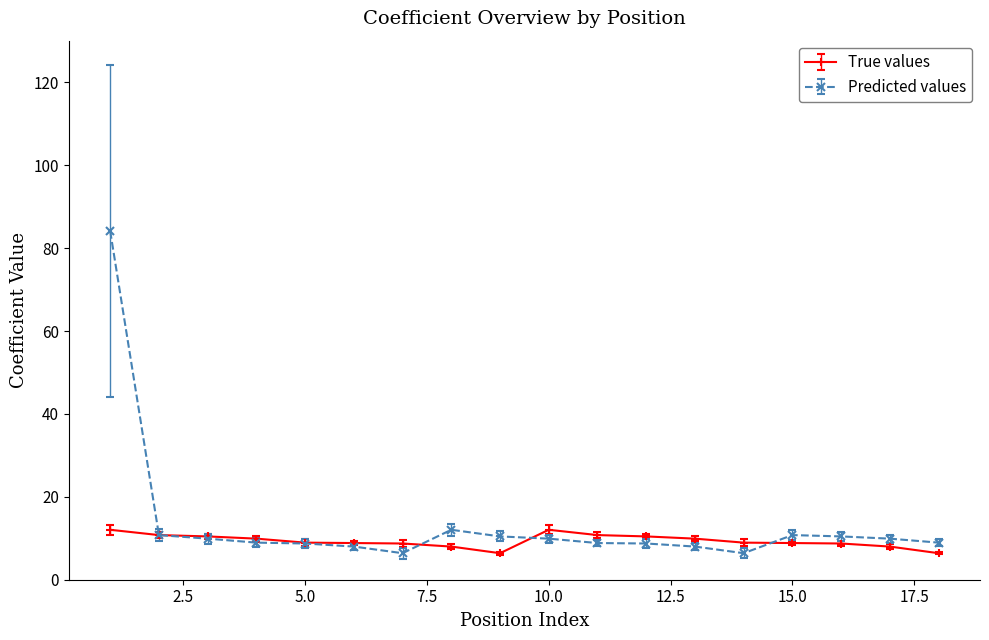

Rank the series by their maximum value, from highest to lowest.

Predicted values, True values